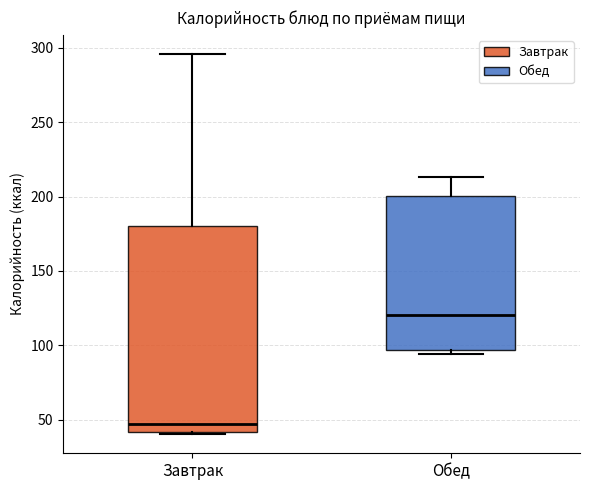

Which box is the tallest, from its lower edge to its upper edge?

Завтрак